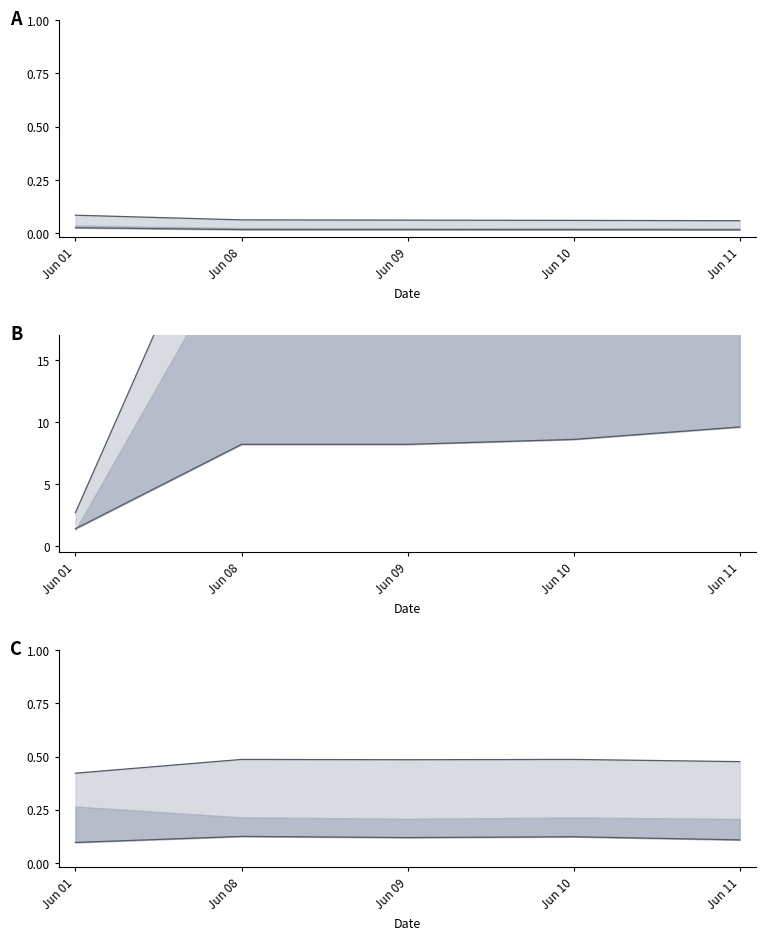

Rank the series by their average value, from lowest to highest.

lower, upper